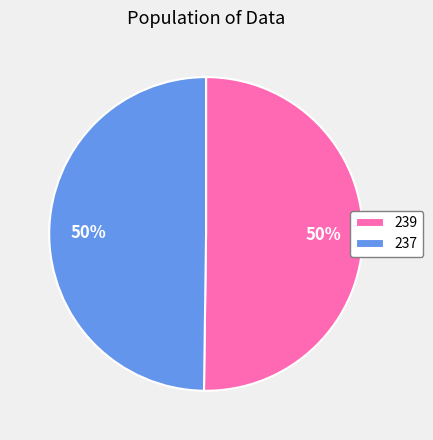

Approximately how many times larger is the value at 239 compared to 237?

1.0